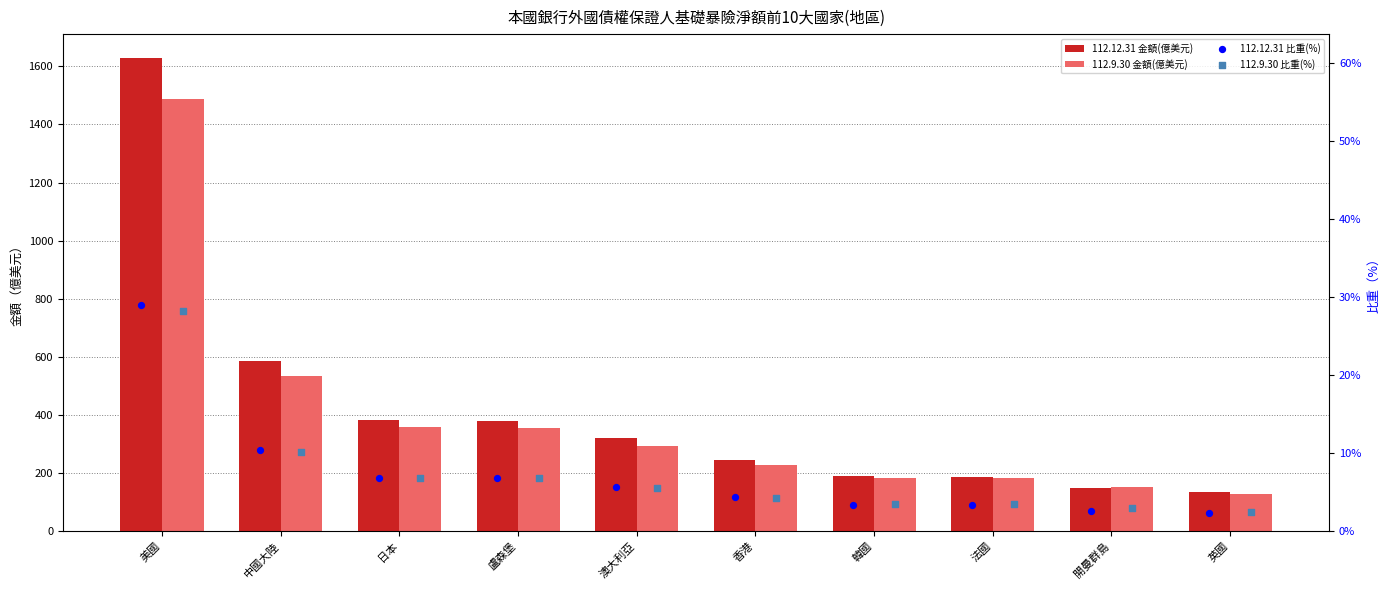

At how many categories does at least one series exceed 329?

4